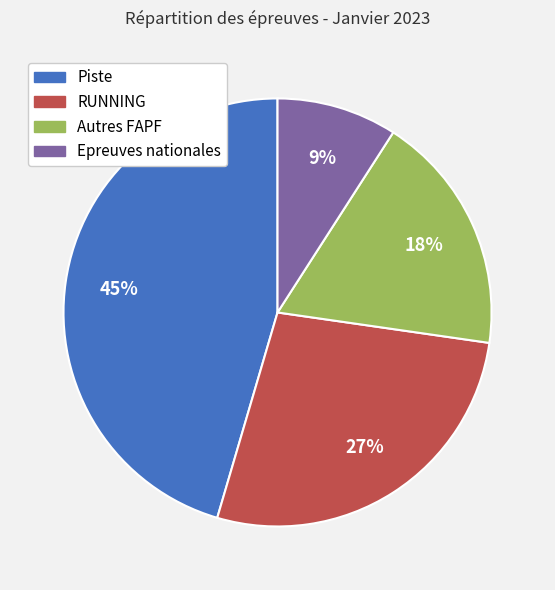

Is RUNNING the majority of the pie?

No